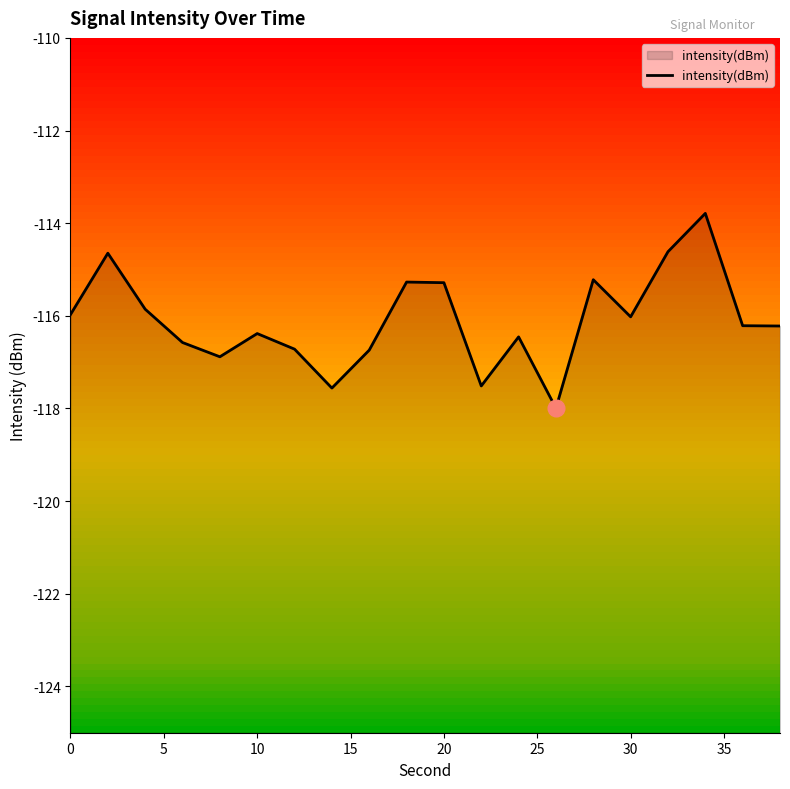

Does the chart display data point markers on the line(s)?

No